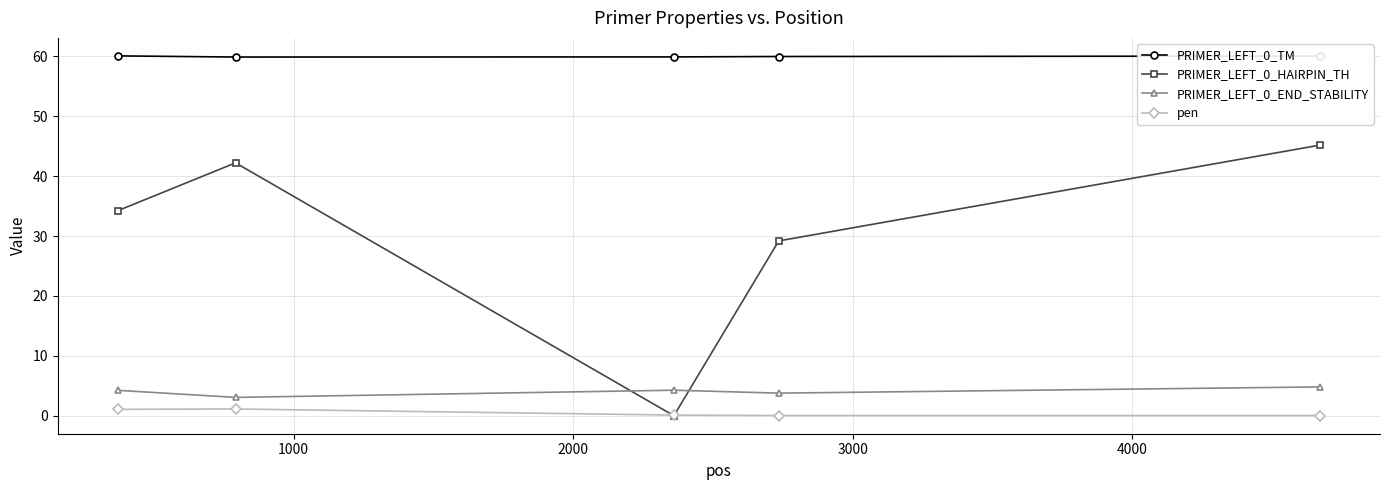

What is the average value of the pen series?

0.5